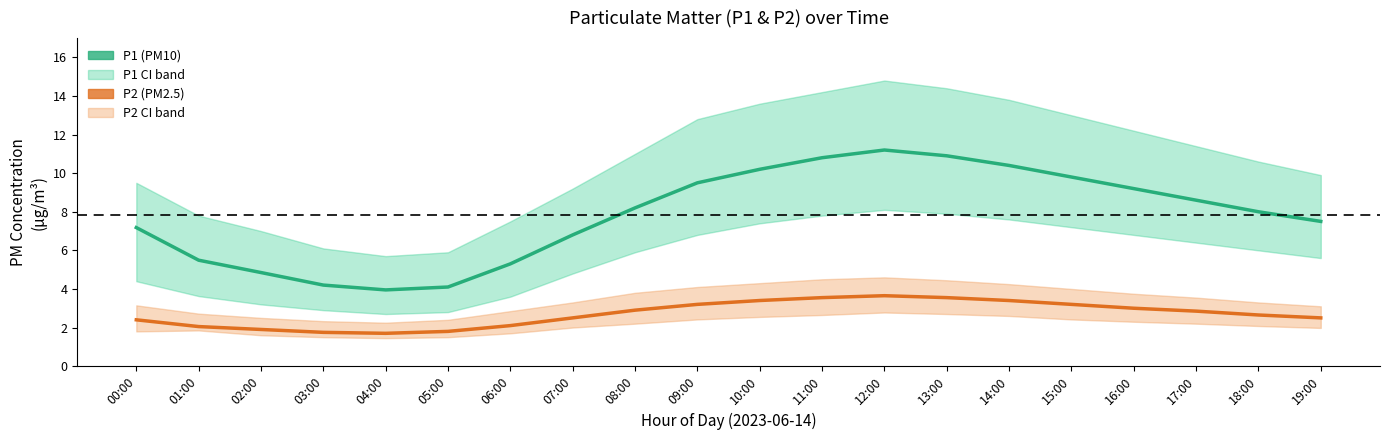

True or false: P2 and P1 intersect in this chart.

False